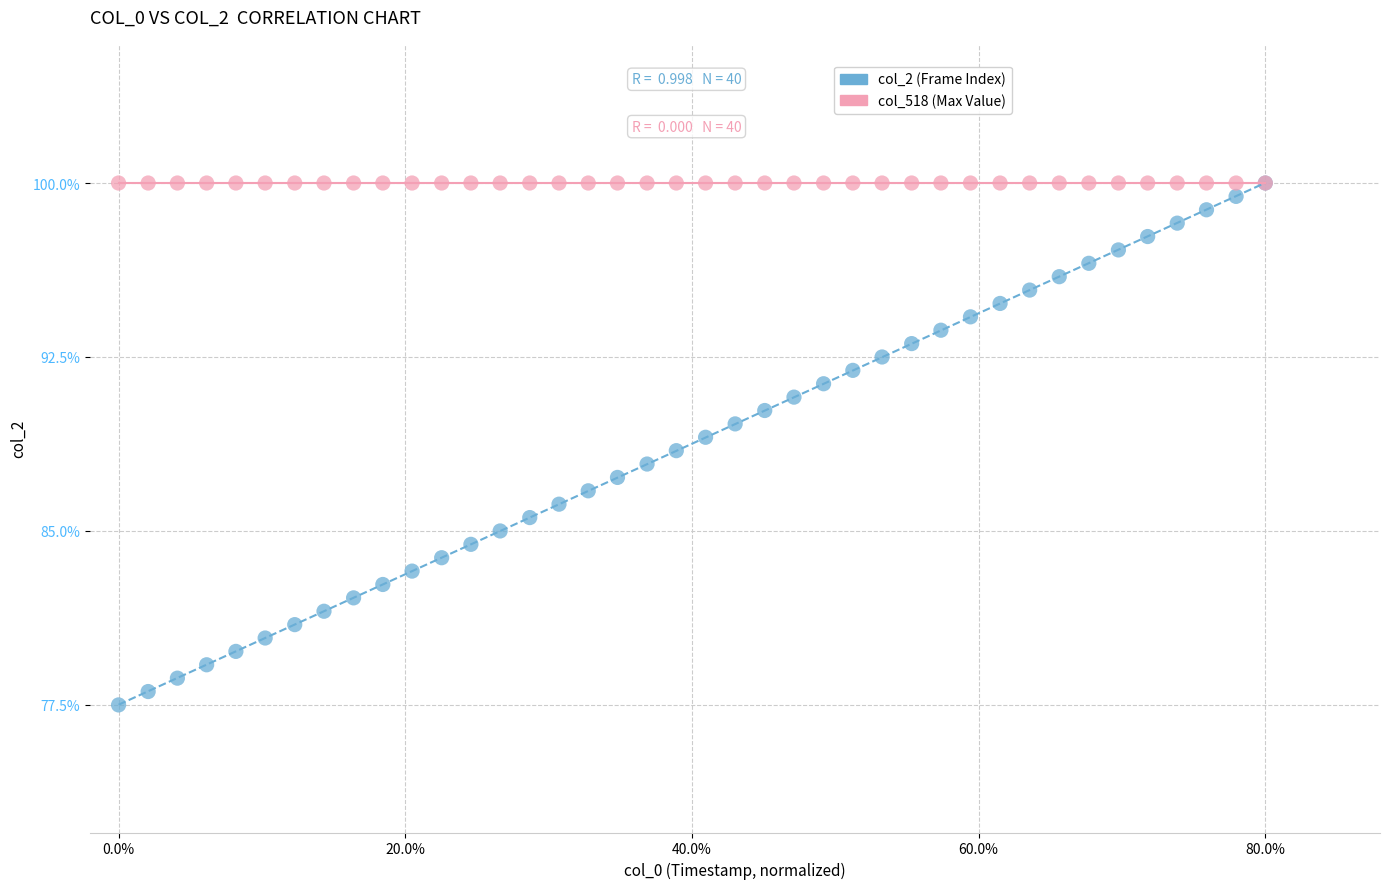

What are all the series names shown in the legend?

col_2 (Frame Index), col_518 (Max Value)